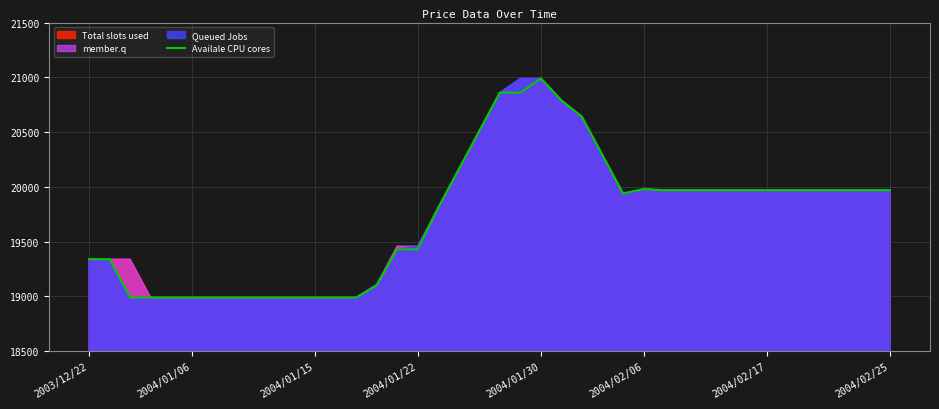

Is it true that the value at 37 is 19970?

True